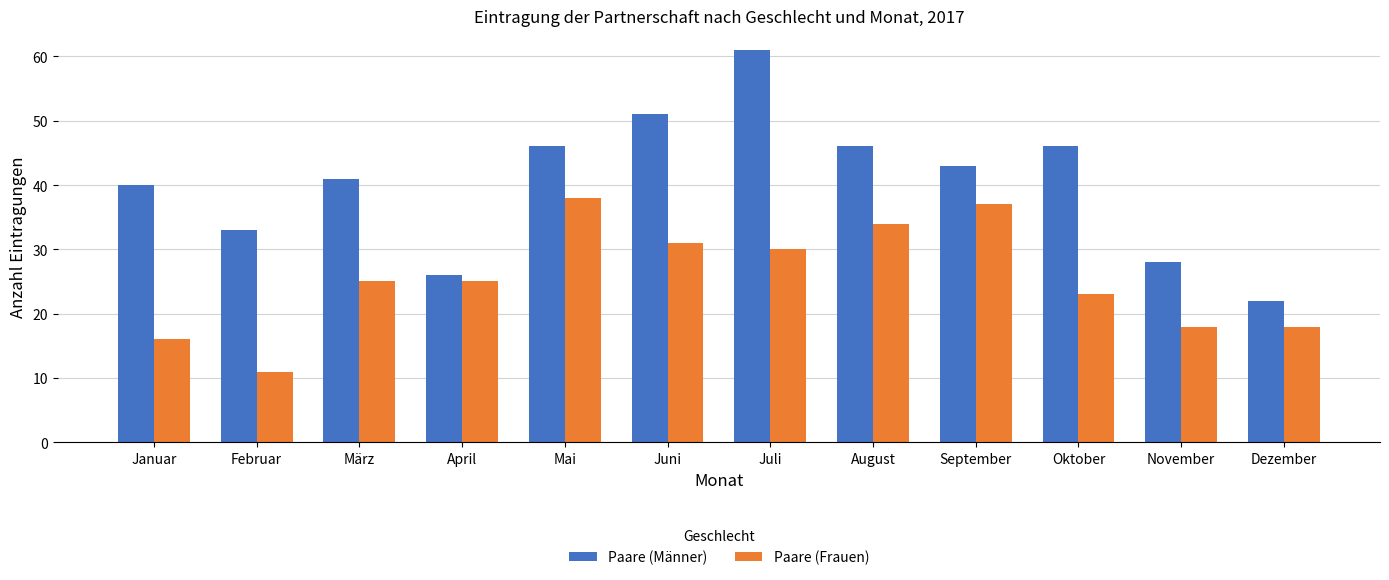

What is the sum of all Paare (Männer) values?

483